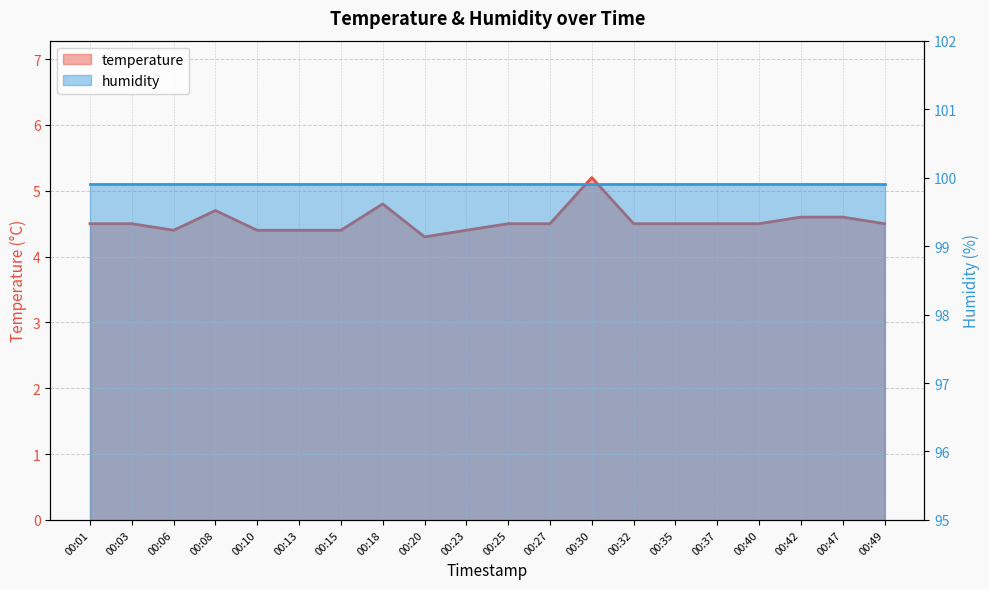

Reading left to right, what are all the values shown in this chart?

4.5	4.5	4.4	4.7	4.4	4.4	4.4	4.8	4.3	4.4	4.5	4.5	5.2	4.5	4.5	4.5	4.5	4.6	4.6	4.5